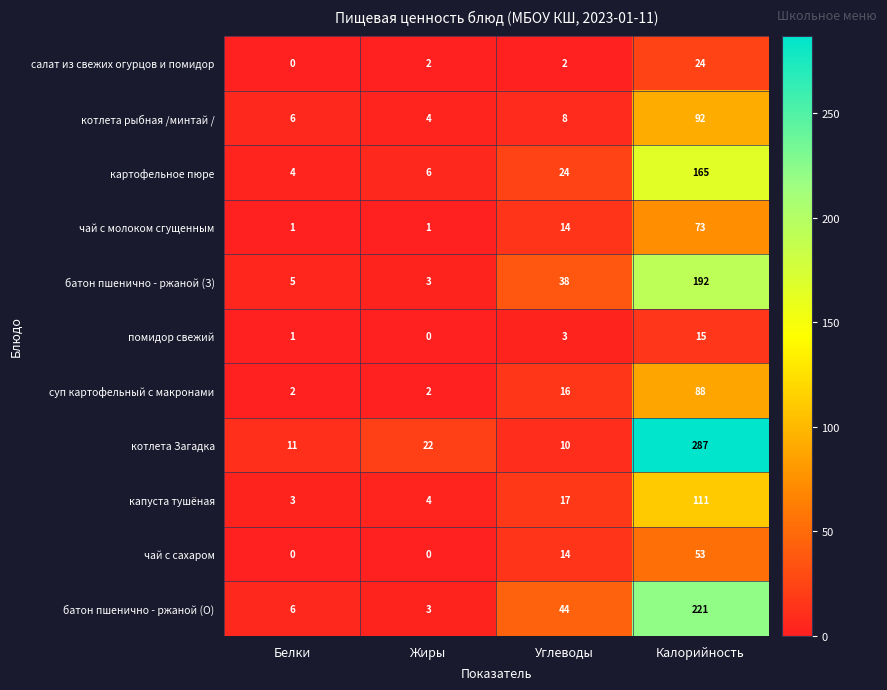

What is the sum of the чай с молоком сгущенным values at Калорийность and Жиры?

74